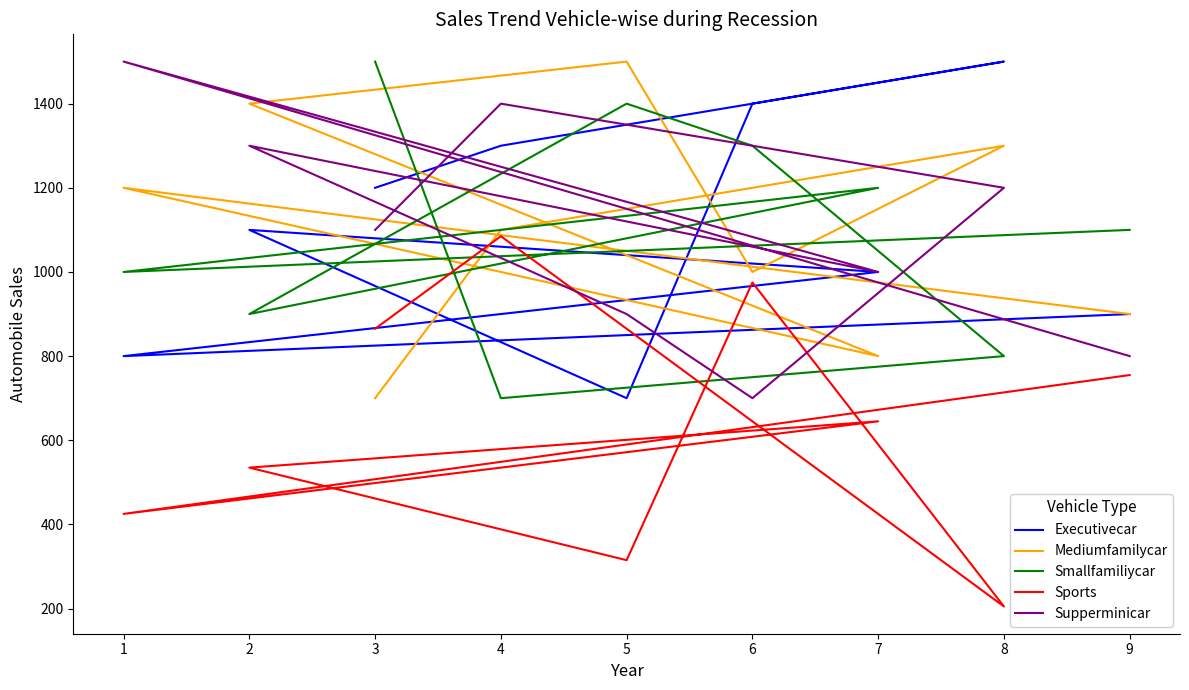

How many interior local valleys does the Sports series have?

3